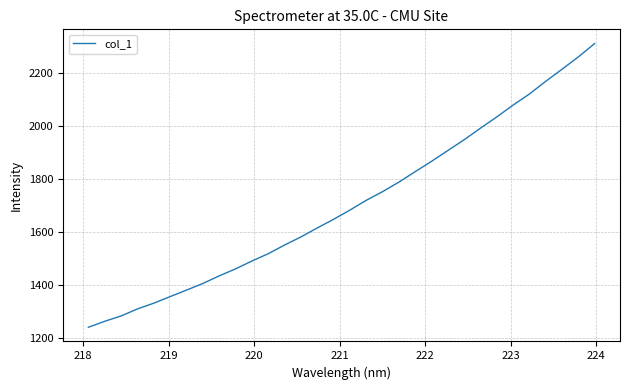

What is the smallest value displayed?

1239.5